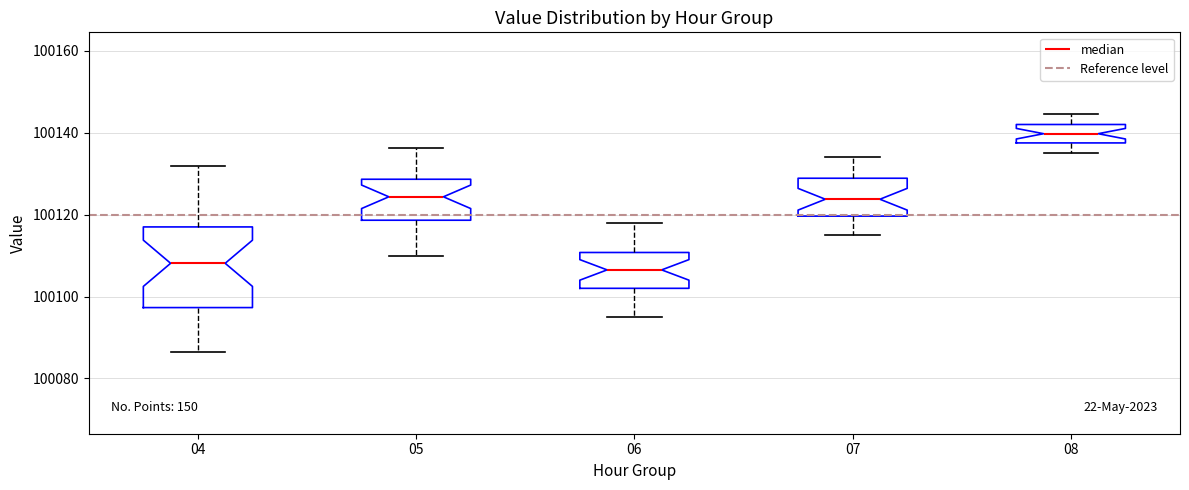

Reading left to right, transcribe this box plot: for each box, give where its median line is, the range the box spans, and where its two whiskers end, as read against the y-axis. The values are not printed on the chart, so give them approximately, as read against the axis.

04: median 100108, box 100098 to 100116, whiskers 100086 to 100132
05: median 100124, box 100118 to 100128, whiskers 100110 to 100136
06: median 100106, box 100102 to 100110, whiskers 100096 to 100118
07: median 100124, box 100120 to 100128, whiskers 100116 to 100134
08: median 100140, box 100138 to 100142, whiskers 100136 to 100144